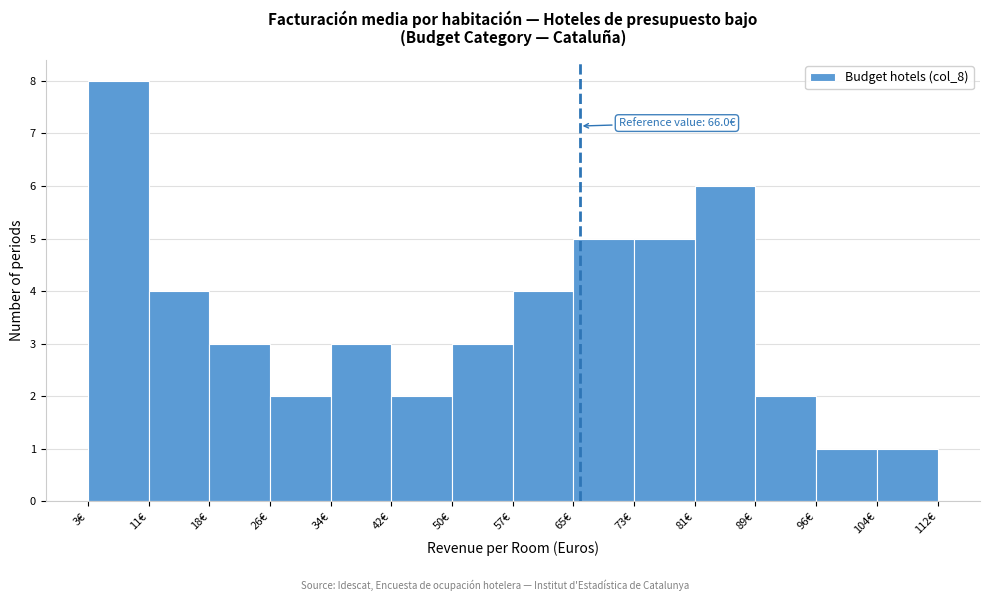

Over which range of the x-axis is the bar tallest?

3 to 11